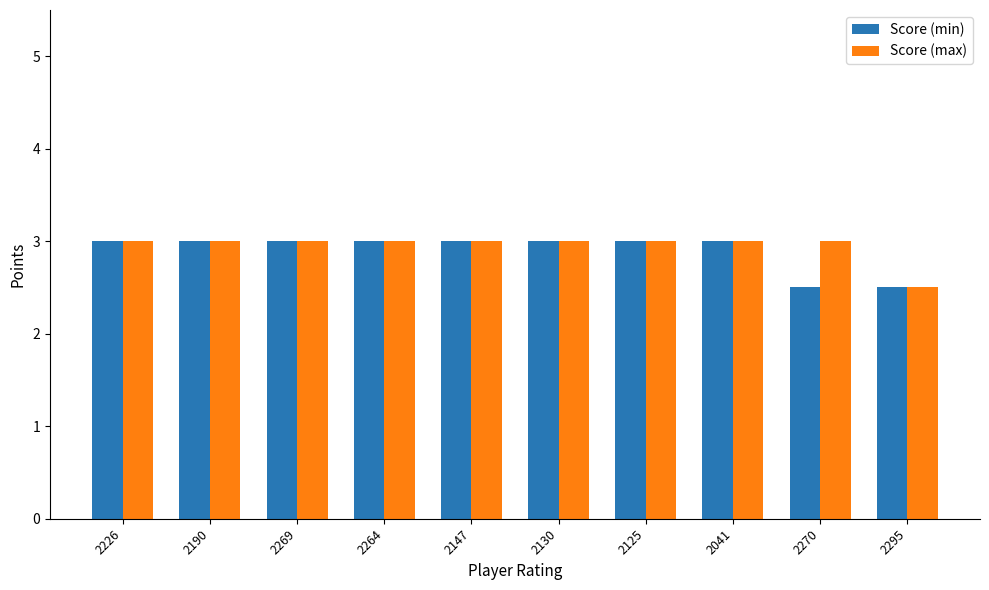

What is the lowest value of the Score (min) series?

2.5